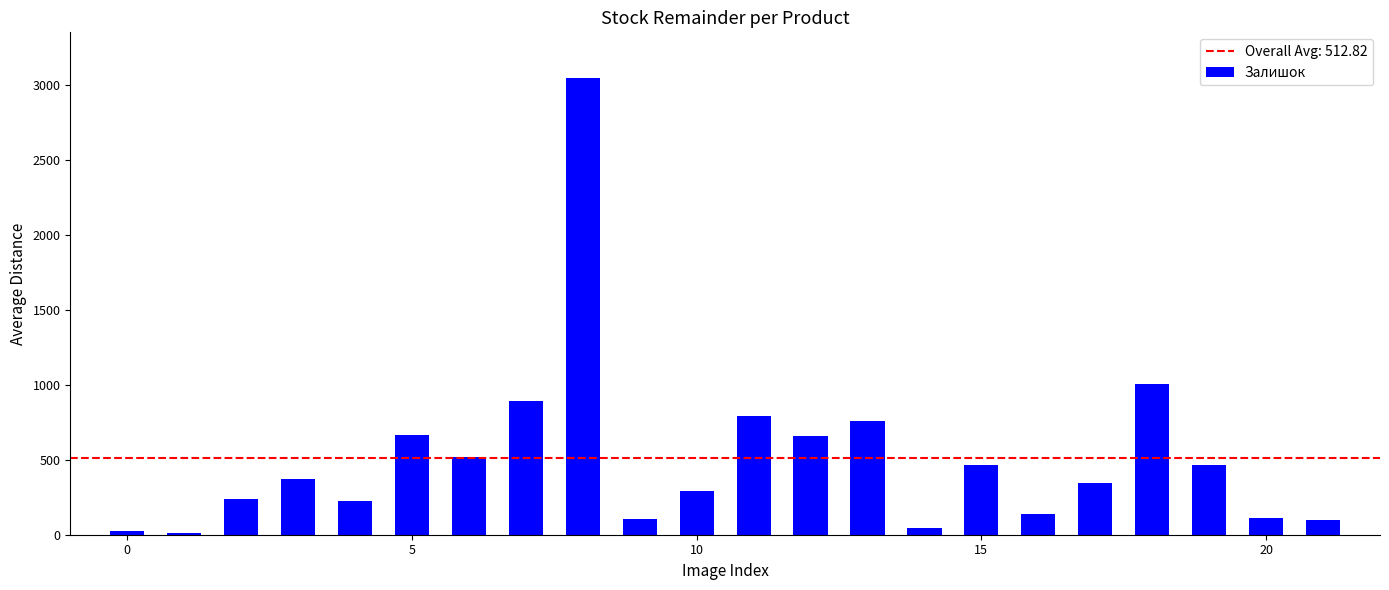

What is the sum of all values?

11282